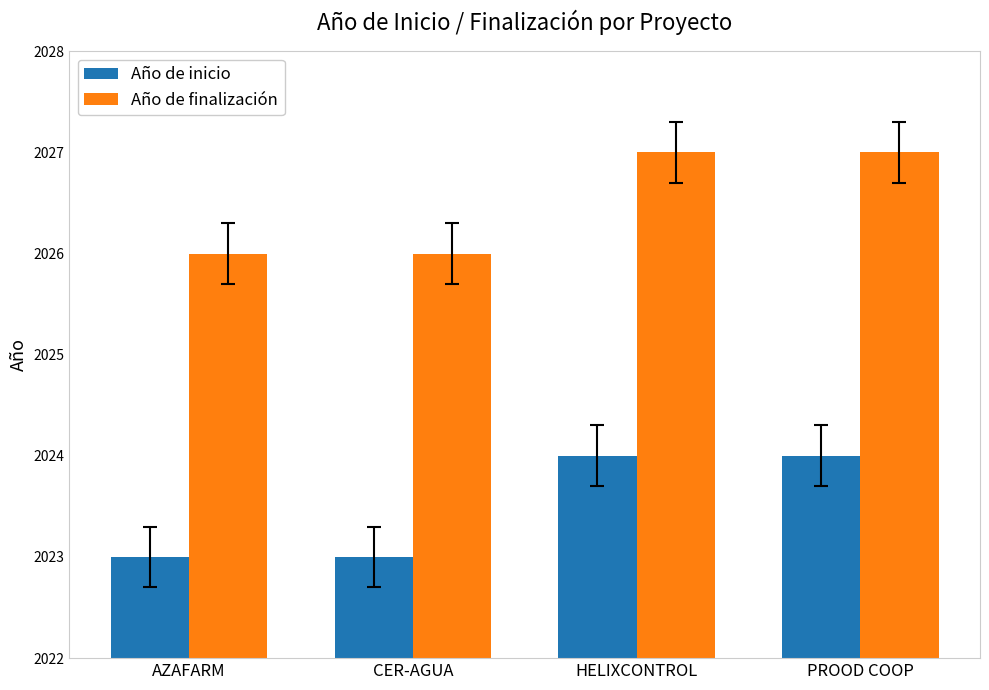

What value does the Año de inicio series have at PROOD COOP?

2024